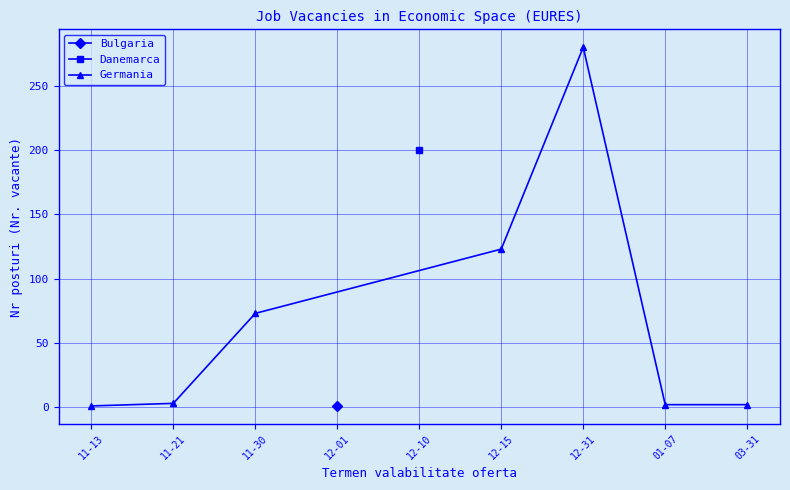

Which category has the lowest value across all series?

11-13